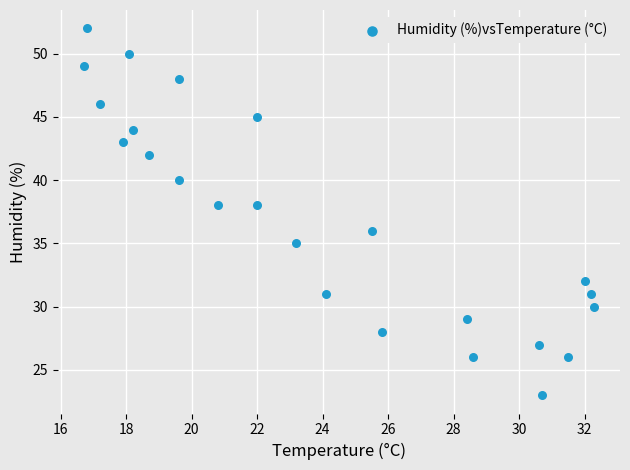

What is the range of Y values (max minus min)?

29